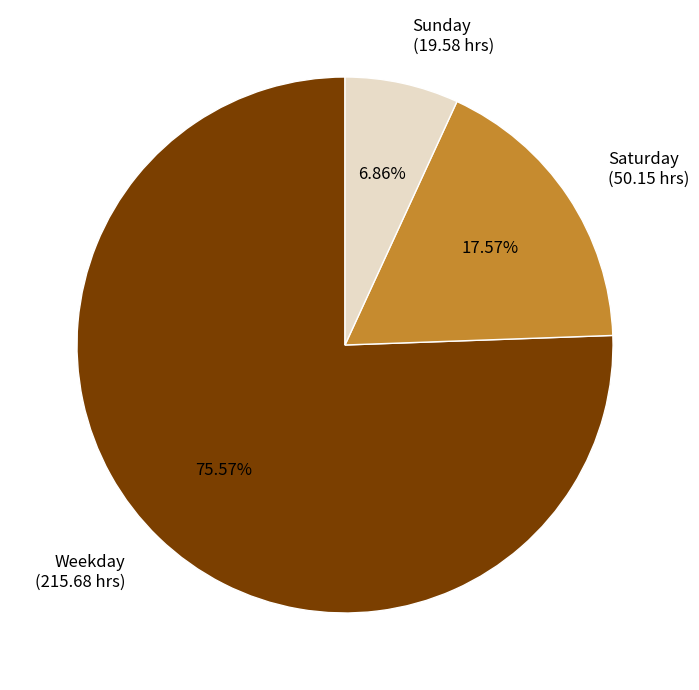

Is there any slice that represents more than half of the pie?

Yes